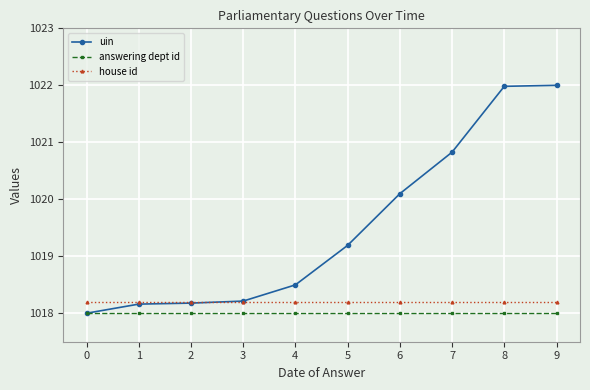

Reading left to right, transcribe all the data shown in this chart.

uin: 1018.0	1018.2	1018.2	1018.2	1018.5	1019.2	1020.1	1020.8	1022.0	1022.0
answering dept id: 1018.0	1018.0	1018.0	1018.0	1018.0	1018.0	1018.0	1018.0	1018.0	1018.0
house id: 1018.2	1018.2	1018.2	1018.2	1018.2	1018.2	1018.2	1018.2	1018.2	1018.2